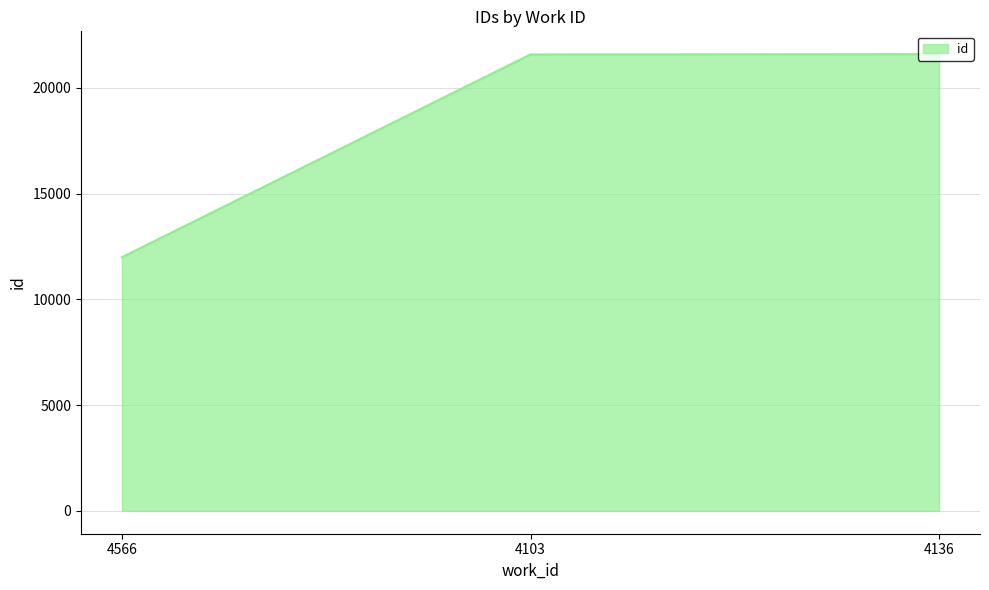

How many lines are shown in the chart?

1